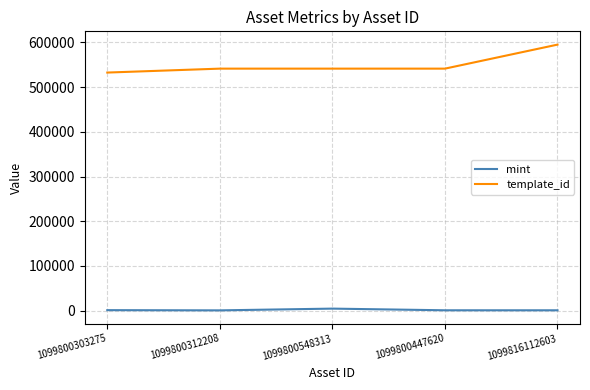

Which series has the widest spread of values?

template_id